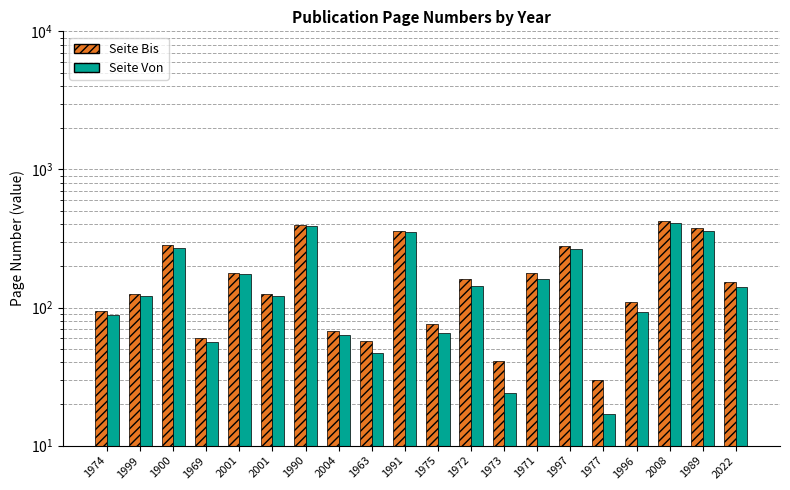

Between 1974 and 1971, which series saw the biggest shift?

Seite Bis